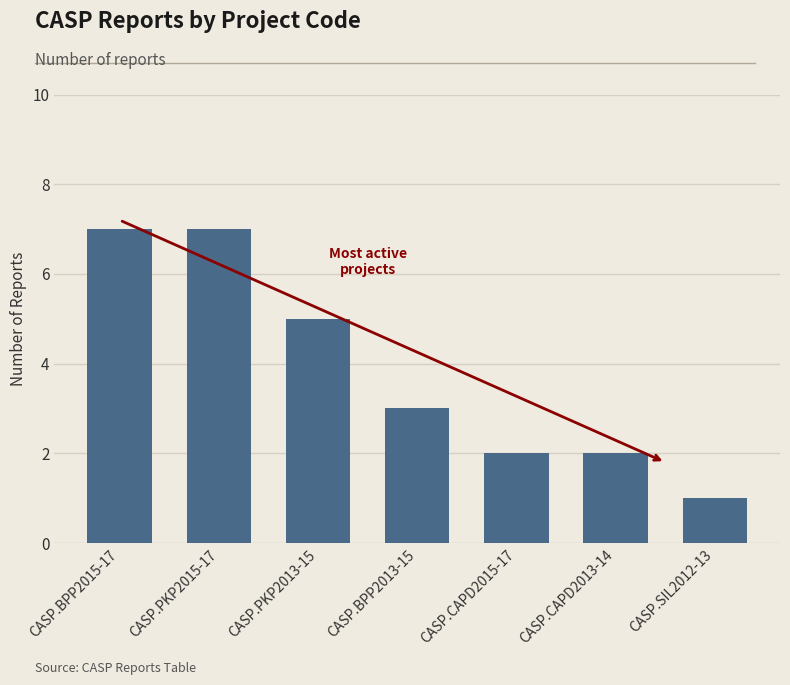

Does the chart contain any negative values?

No